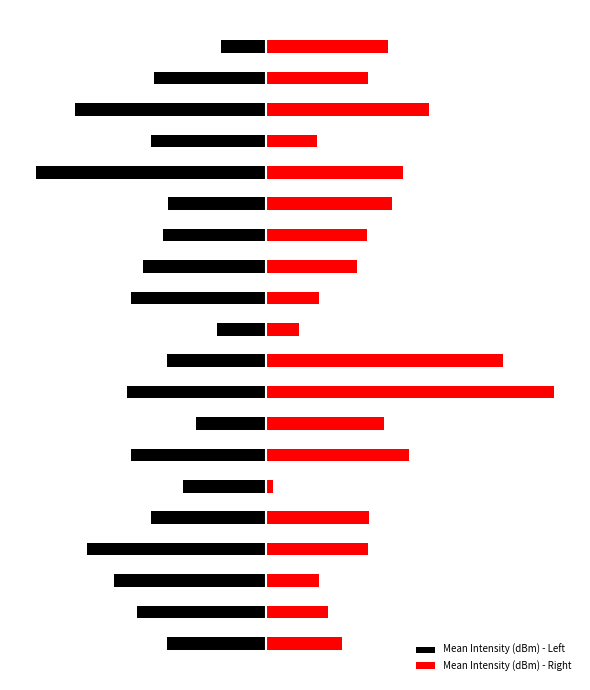

At which label is Mean Intensity (dBm) - Right closest to 15?

30